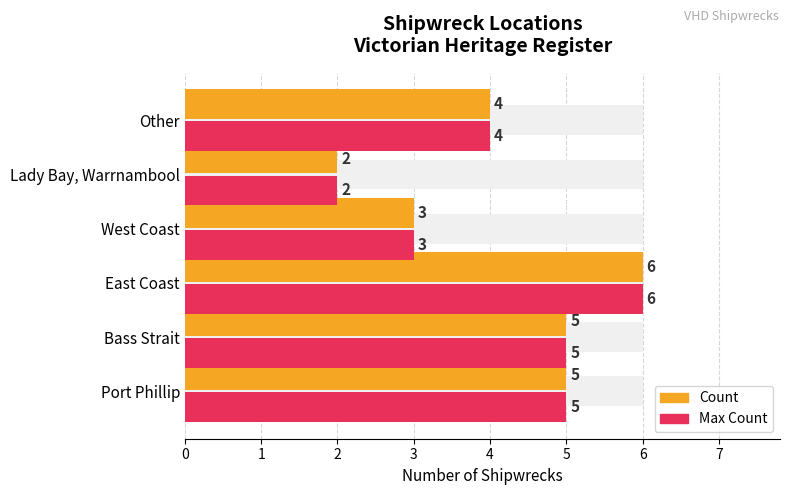

How many data points in Count are less than 5?

3